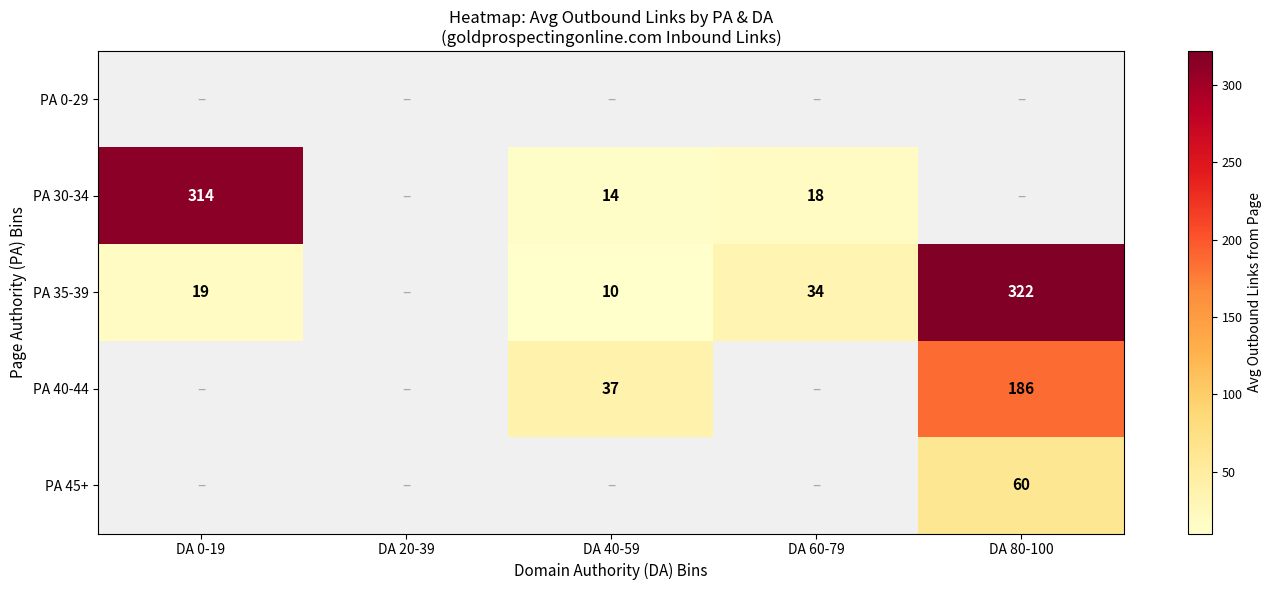

The PA 40-44 series shows 285 at DA 80-100. True or false?

False